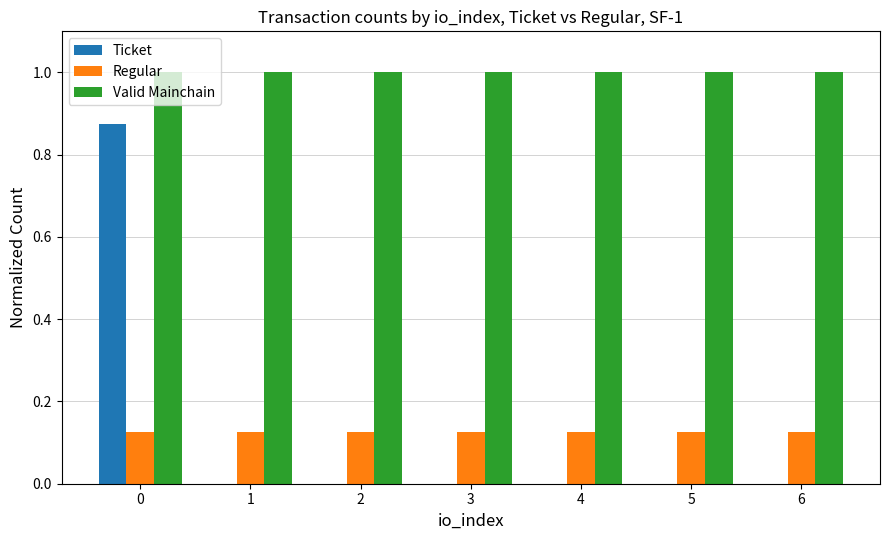

What is the sum of the Valid Mainchain values at 4 and 3?

2.0